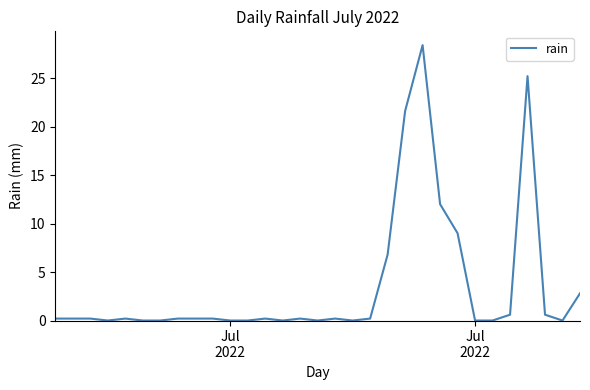

How many distinct data groups are displayed?

1